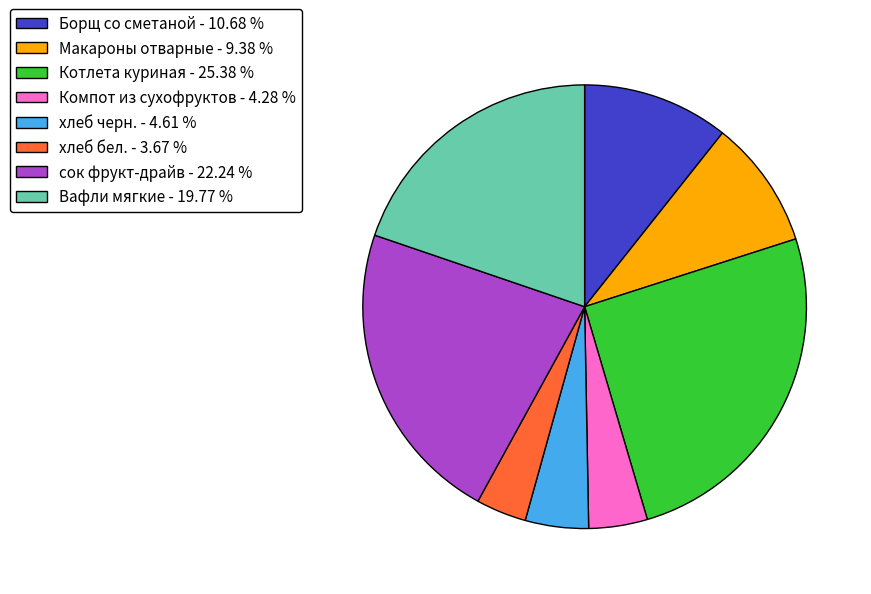

What is the ratio of the value at хлеб бел. - 3.67 % to the value at хлеб черн. - 4.61 %?

0.8